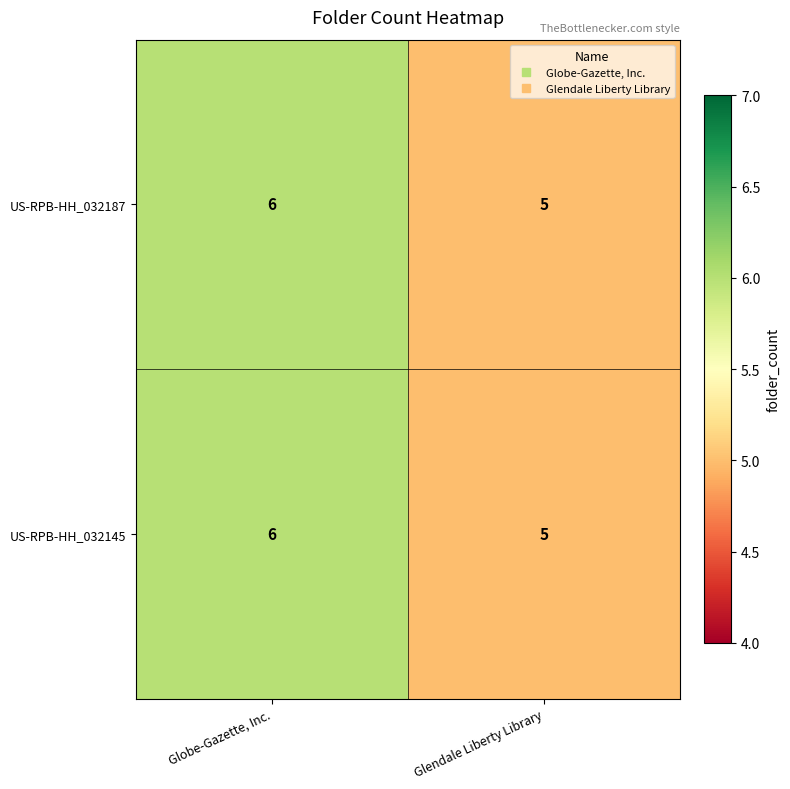

At which category is the sum across all series the highest?

Globe-Gazette, Inc.